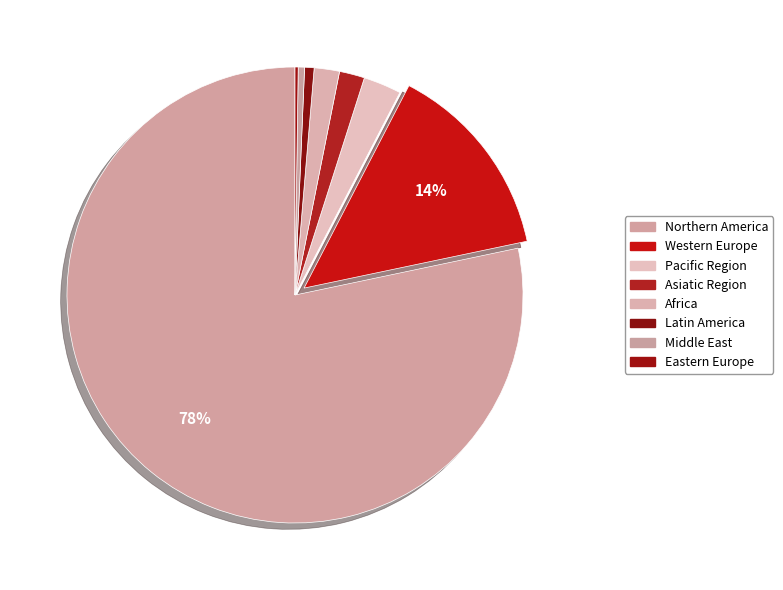

How much of the chart is everything except Western Europe?

85.9%